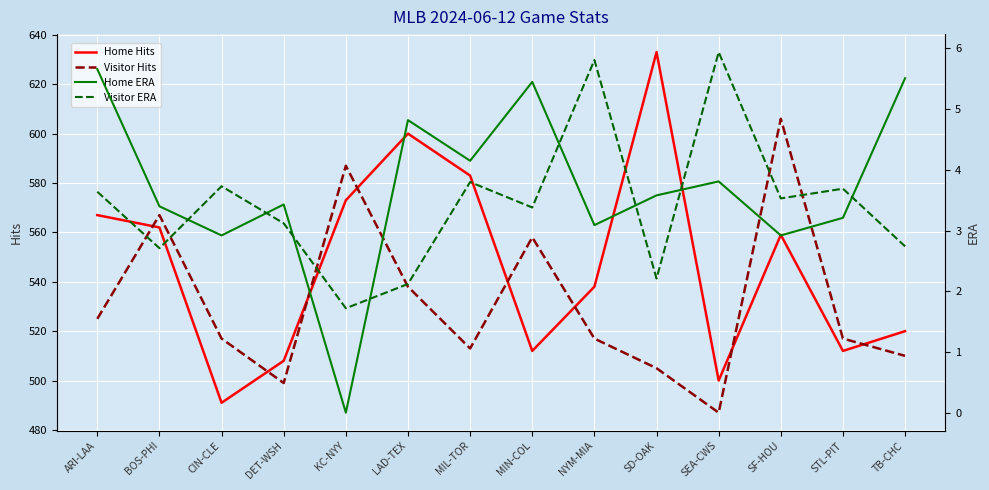

What is the label of the 4th point from the right?

SEA-CWS